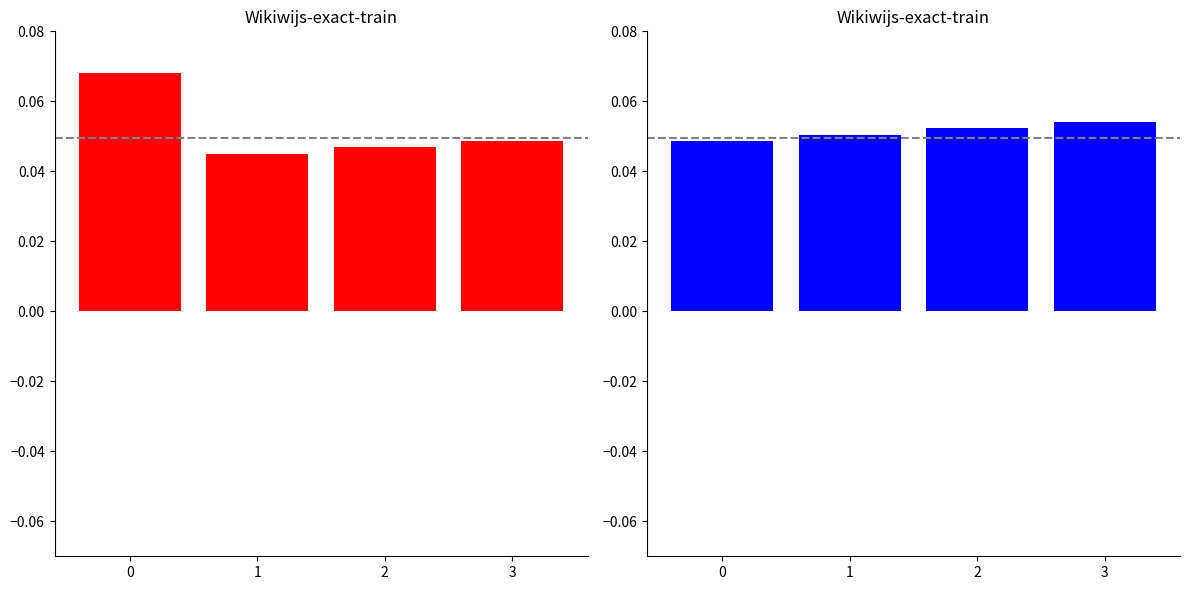

What is the maximum value shown in the chart?

0.1